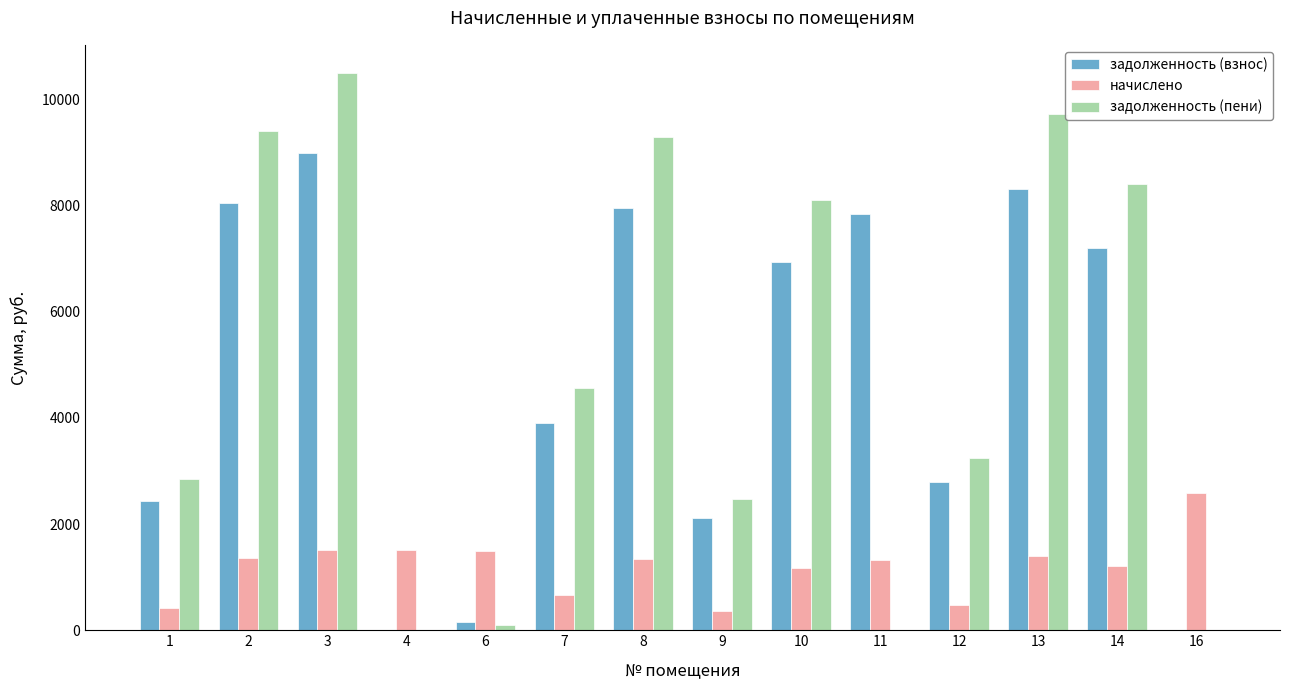

Are the bars horizontal?

No